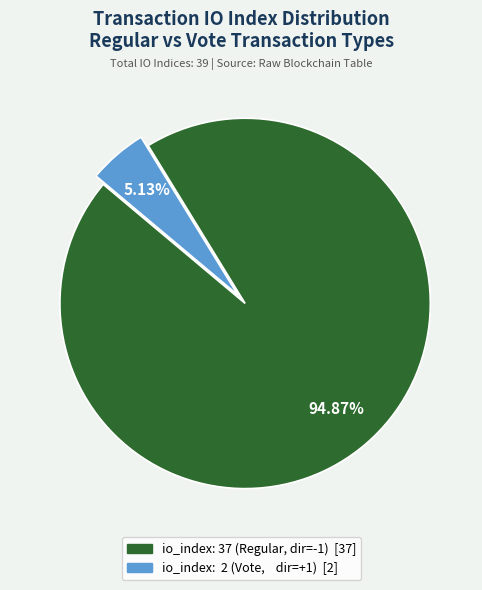

To the nearest percent, what is the difference between the largest and smallest slice percentages?

90%